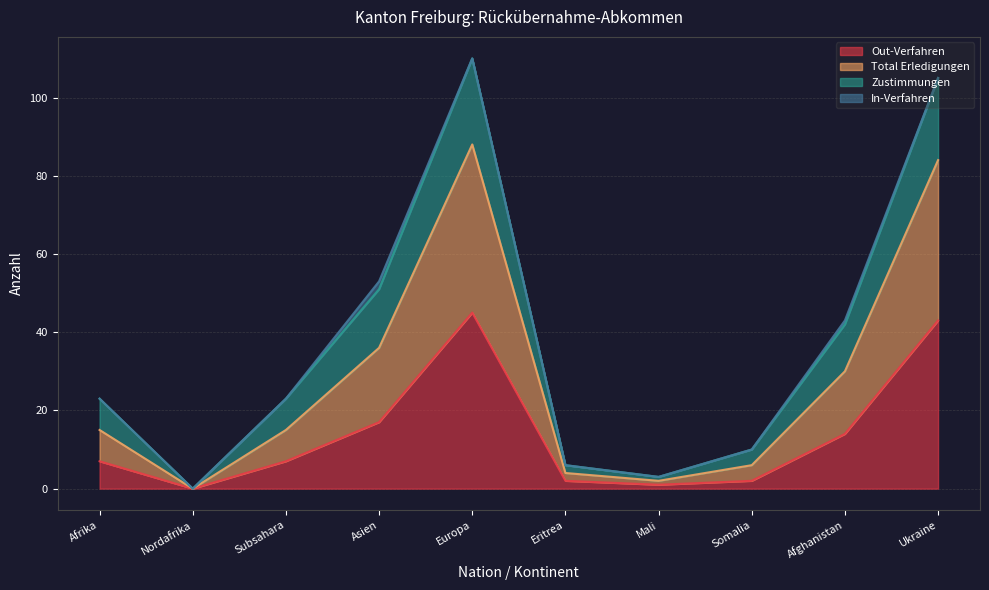

True or false: Total Erledigungen has more than 1 interior local peaks.

False